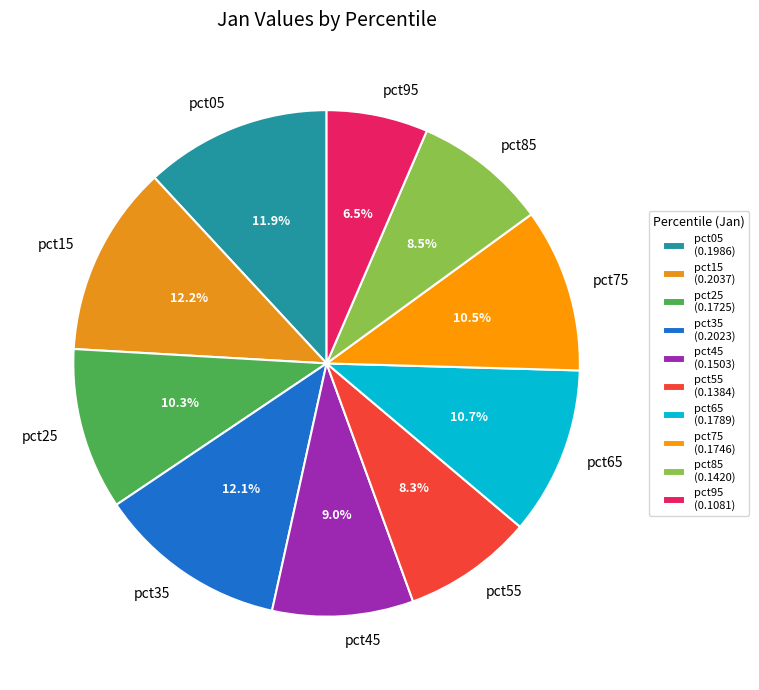

Is it true that pct15 is 12% of the pie?

True